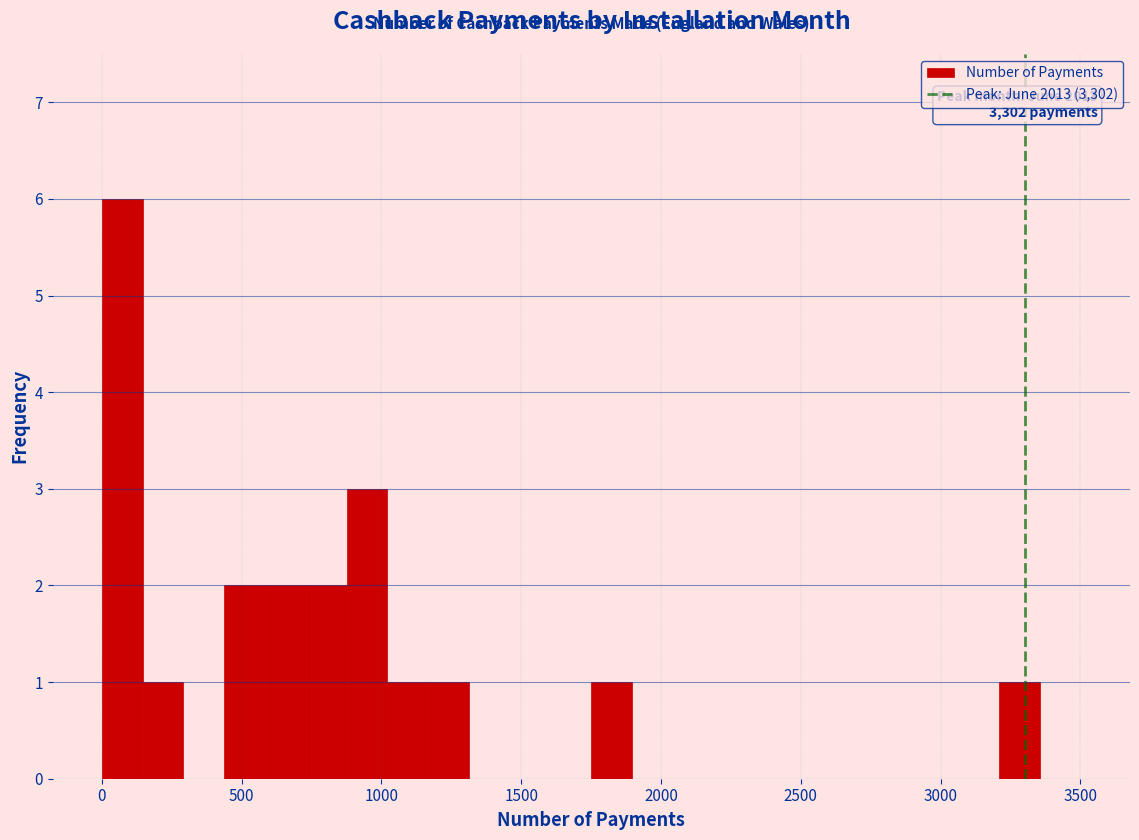

Around what value on the x-axis is the tallest bar? Give the approximate position of its centre, as read against the axis.

50